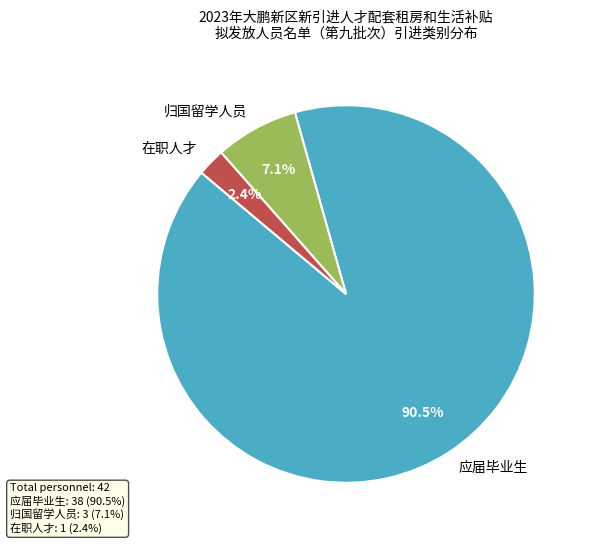

To the nearest percent, what is the difference between the 应届毕业生 and 在职人才 slice percentages?

88%